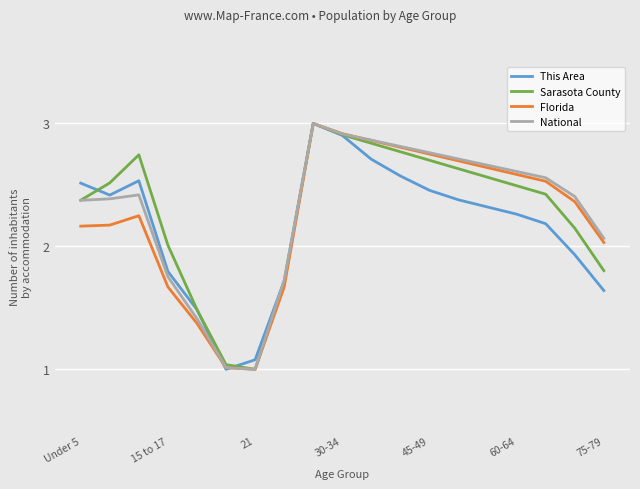

At which label is National closest to 2?

75-79